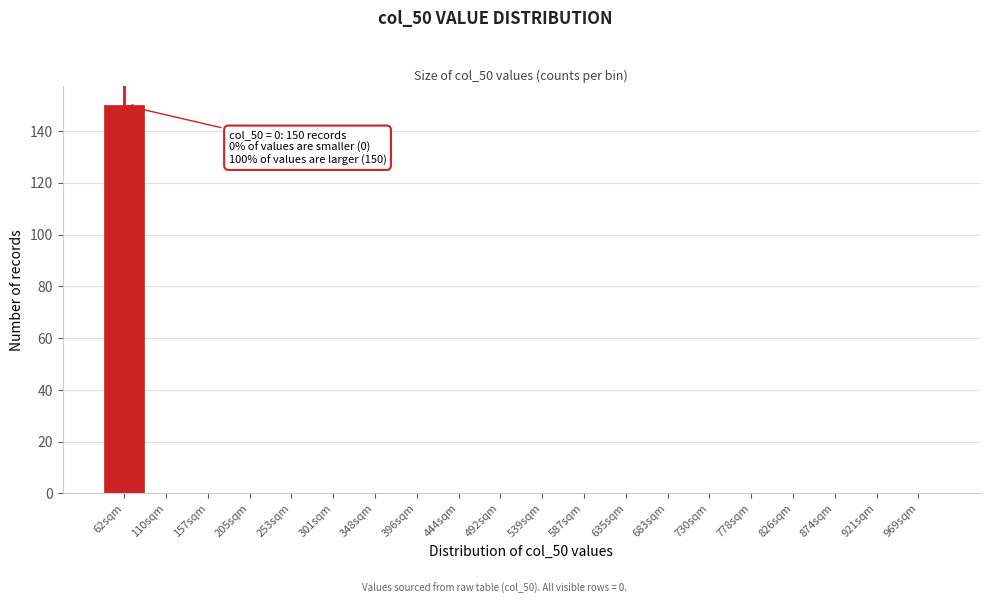

Reading left to right, what are all the values shown in this chart?

62sqm=150	110sqm=0	157sqm=0	205sqm=0	253sqm=0	301sqm=0	348sqm=0	396sqm=0	444sqm=0	492sqm=0	539sqm=0	587sqm=0	635sqm=0	683sqm=0	730sqm=0	778sqm=0	826sqm=0	874sqm=0	921sqm=0	969sqm=0